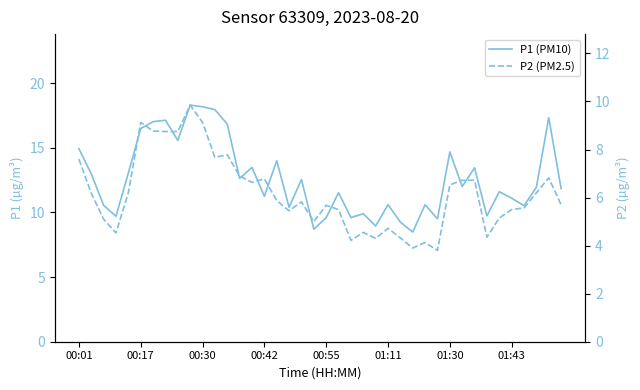

What is the difference between the maximum and minimum values in the P1 (PM10) series?

9.8